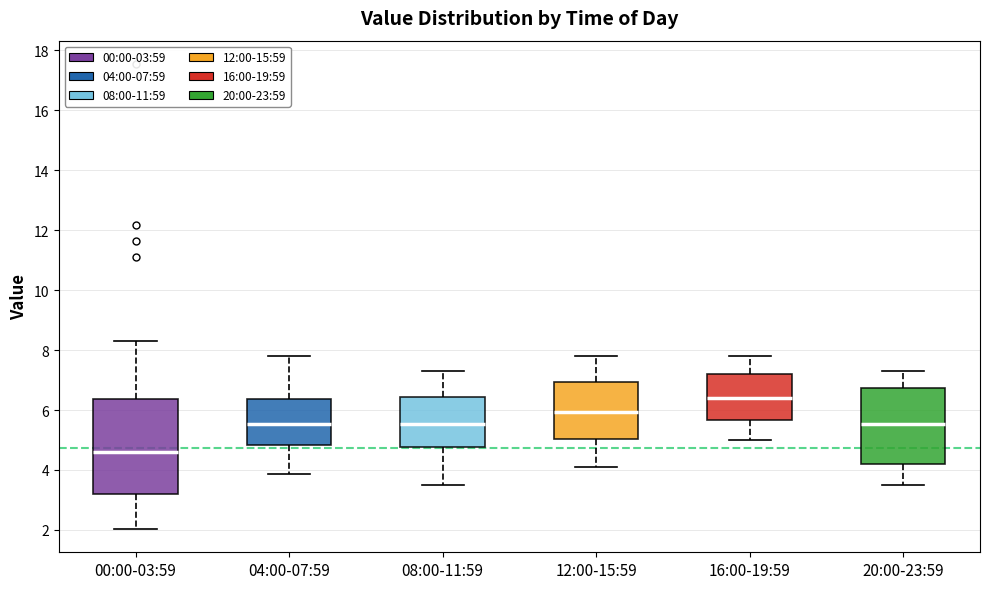

Which box's median line is the lowest?

00:00-03:59